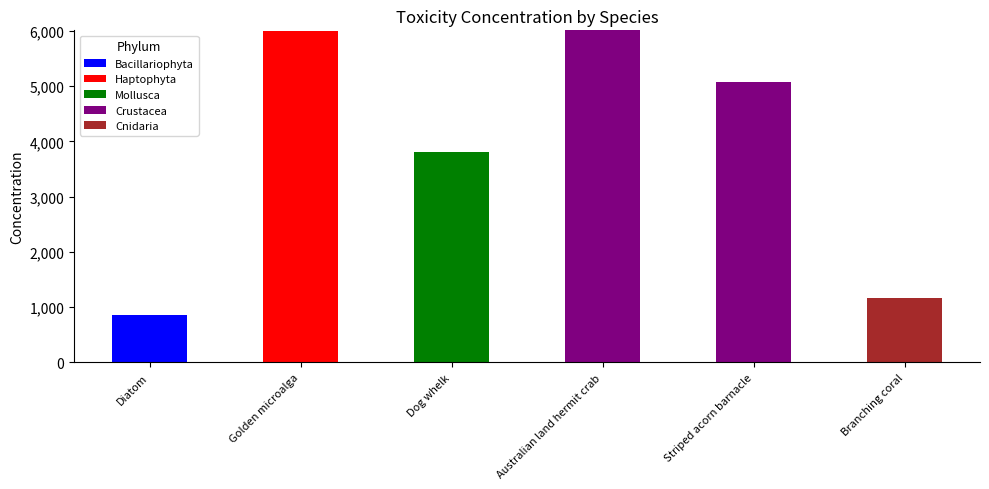

Are the bars grouped side by side (vs. stacked)?

No